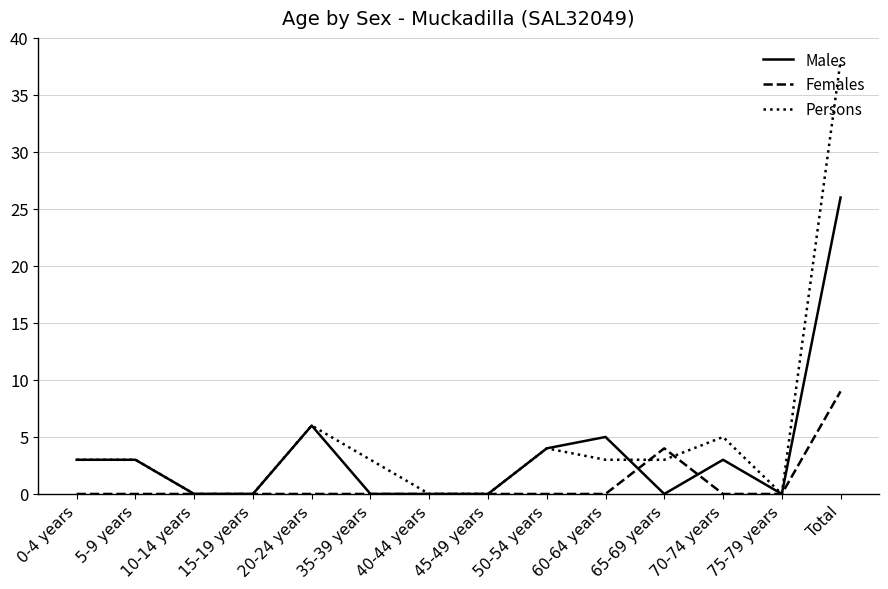

What is the difference between the maximum and minimum values in the Males series?

26